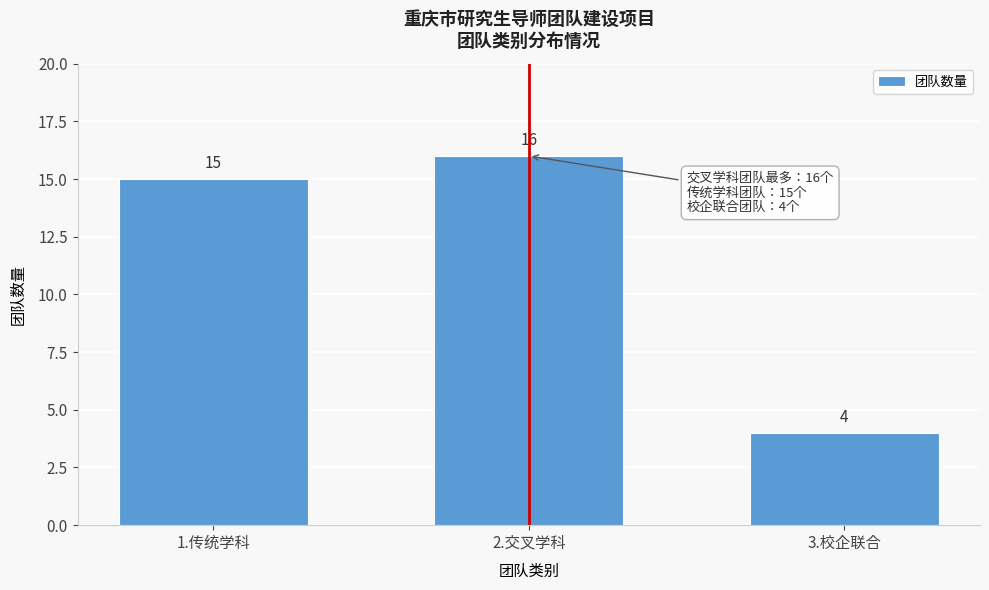

Reading right to left, extract all data points from this chart.

4	16	15